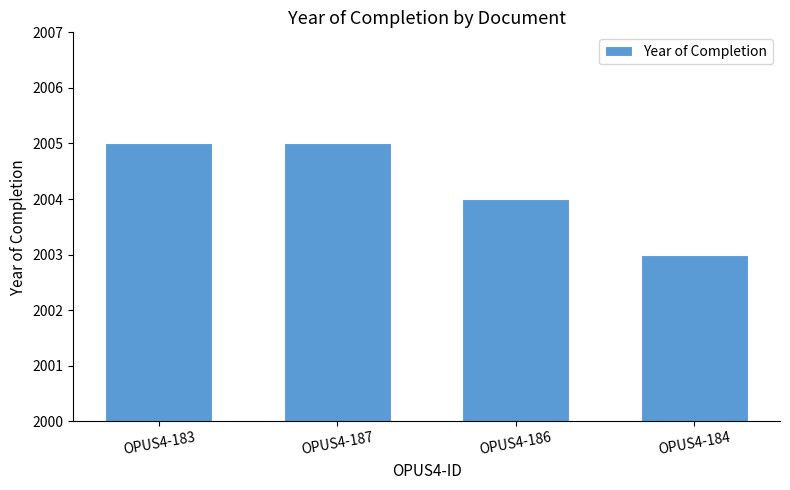

Reading left to right, transcribe all the data shown in this chart.

2005	2005	2004	2003